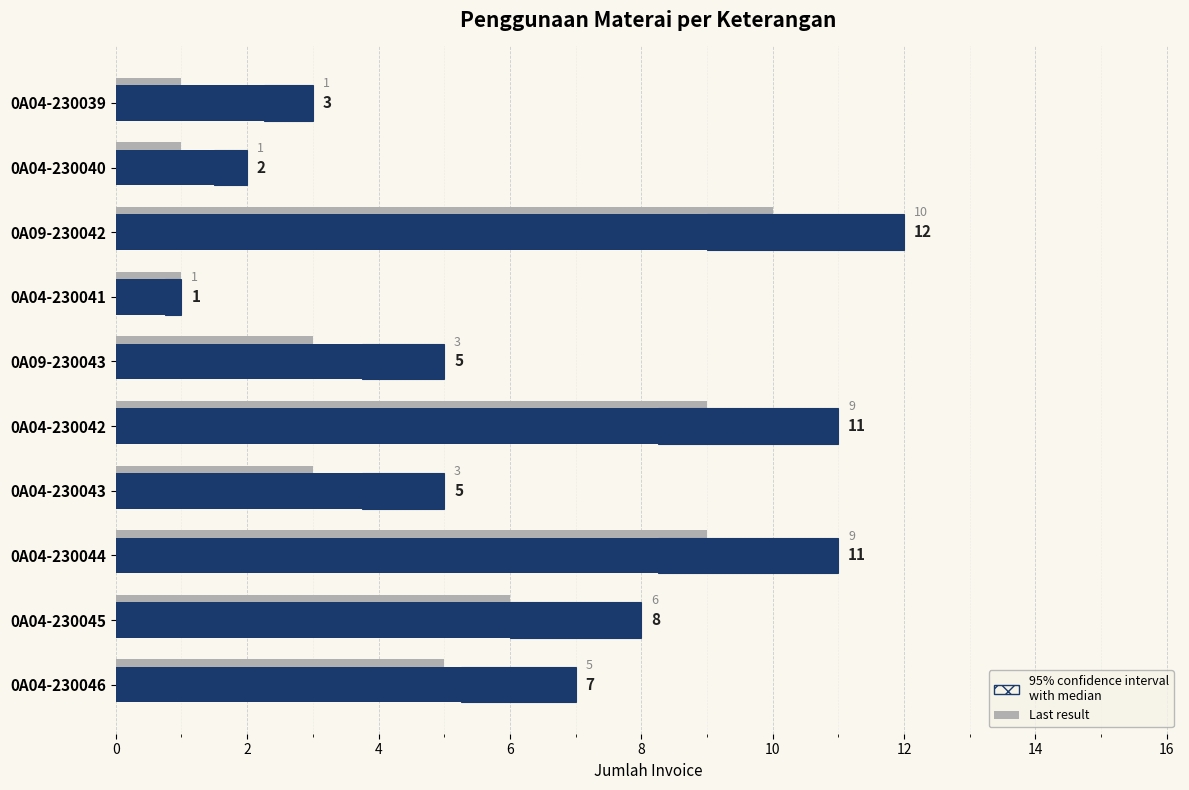

What is the value of the Last result bar at the 9th from the left?

6